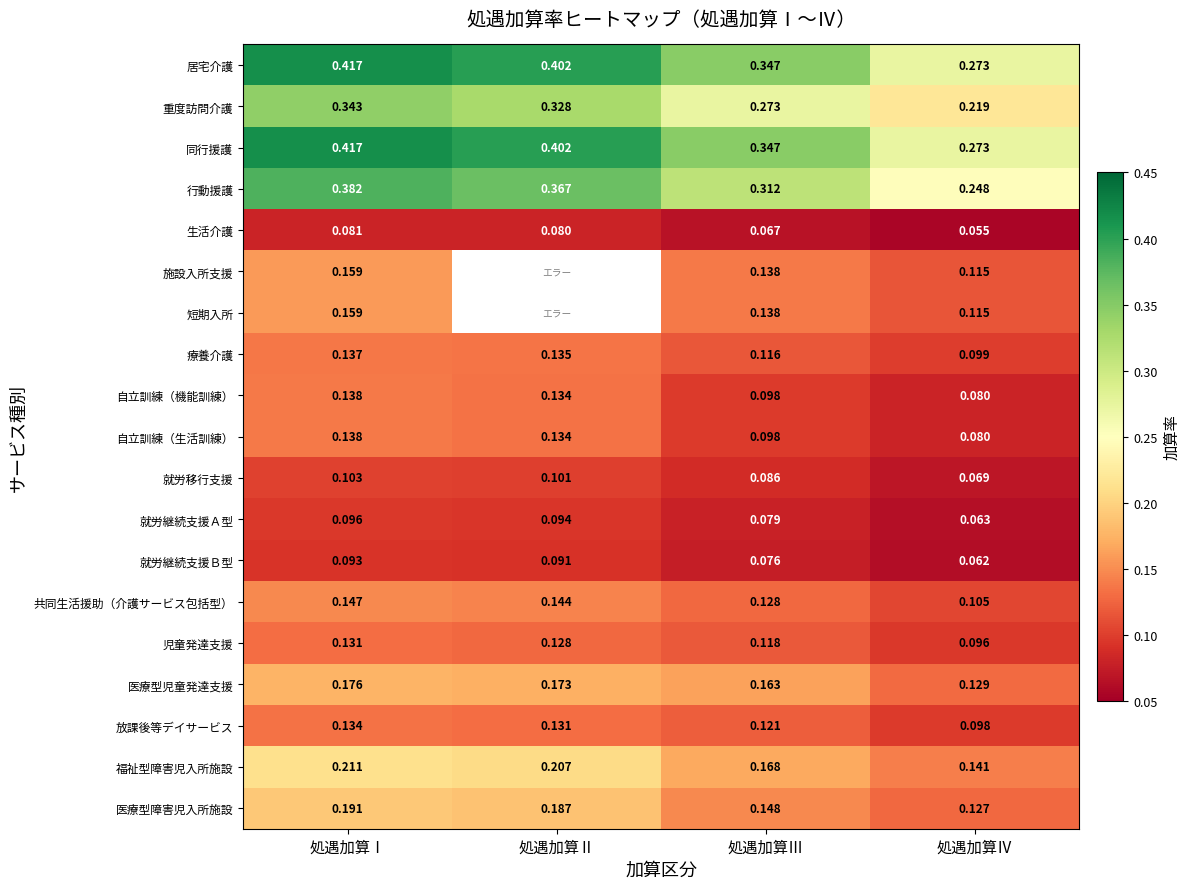

At how many categories does at least one series exceed 0?

4